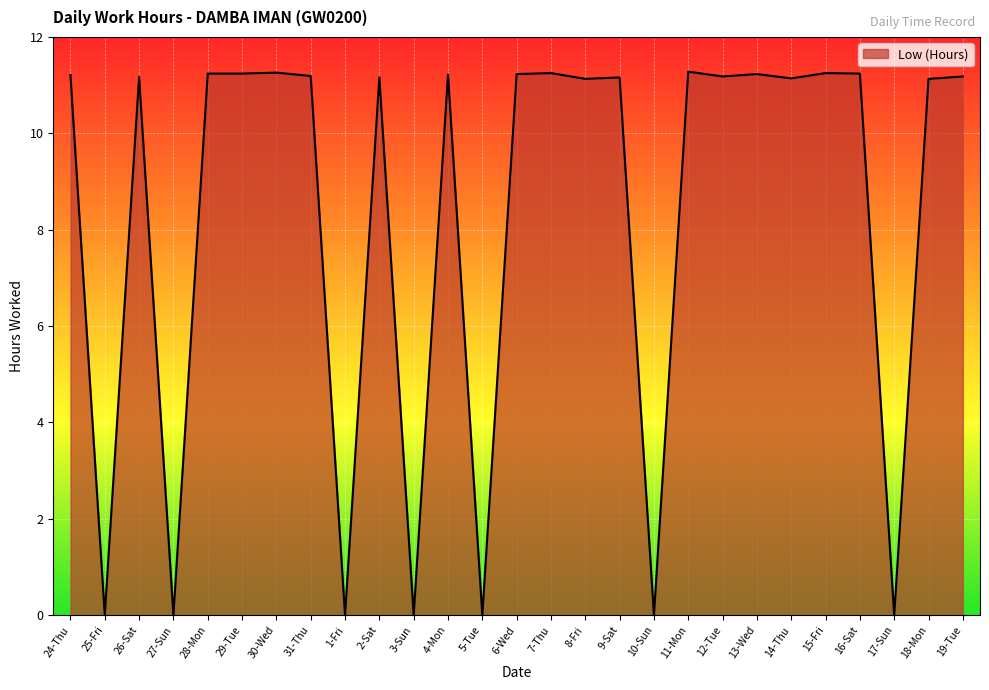

Which has a higher value, 7-Thu or 14-Thu?

7-Thu